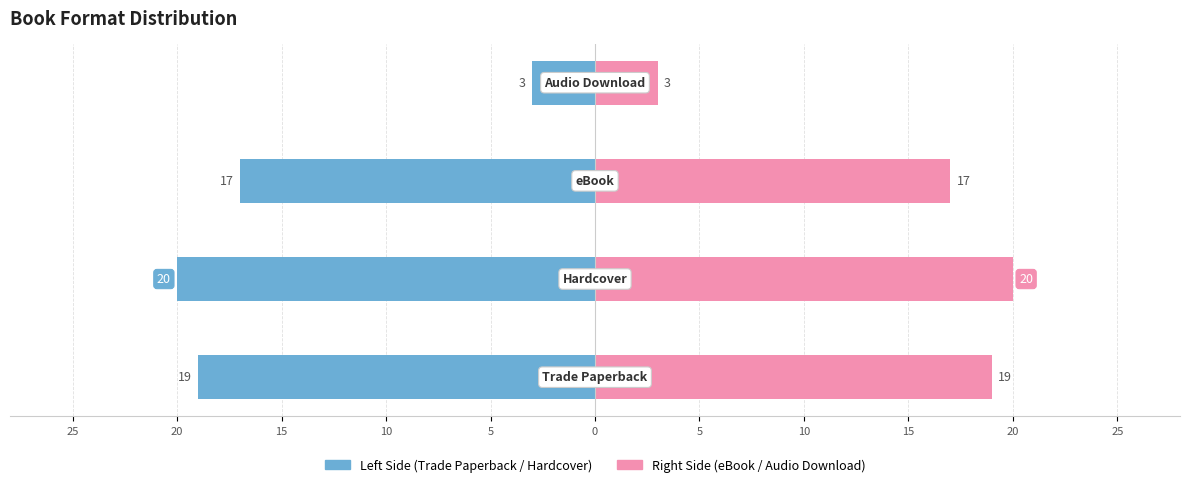

List the series in order of their overall mean, highest first.

eBook / Audio Download, Trade Paperback / Hardcover